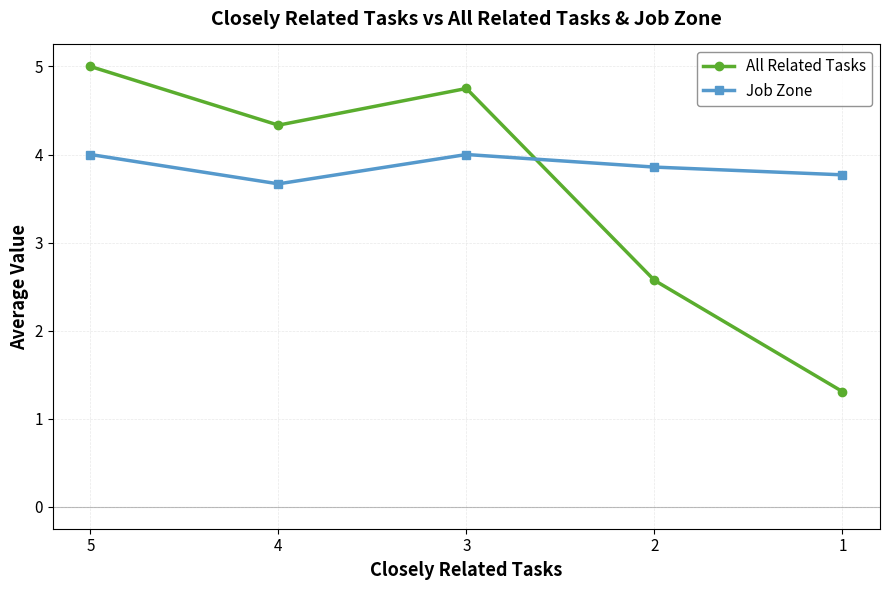

What is the average value of the All Related Tasks series?

3.6